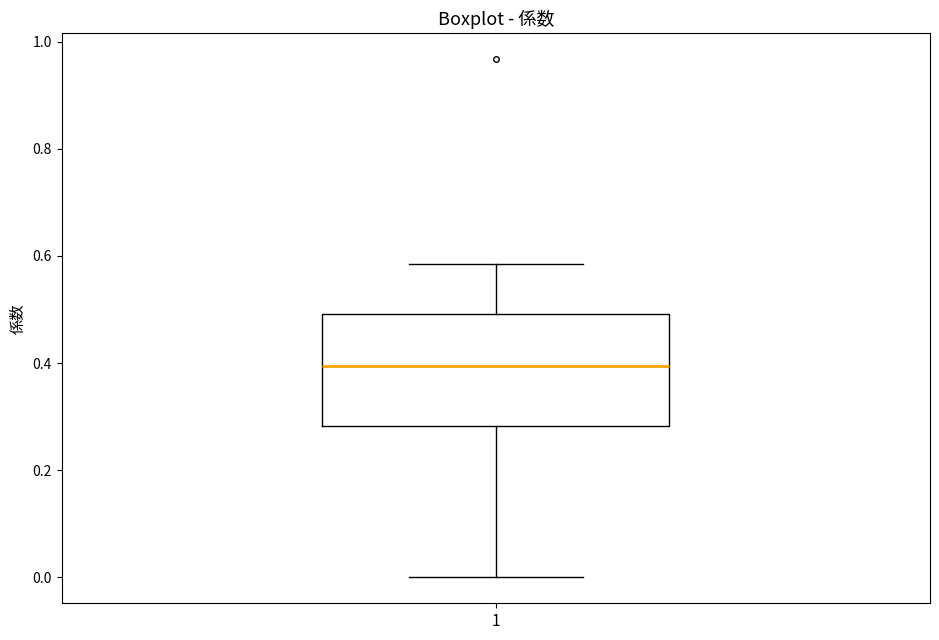

Read this box plot against the y-axis: the position of the median line, the range covered by the box, and the ends of both whiskers. The values are not printed on the chart, so give them approximately, as read against the axis.

median 0.40, box 0.28 to 0.50, whiskers 0.00 to 0.58